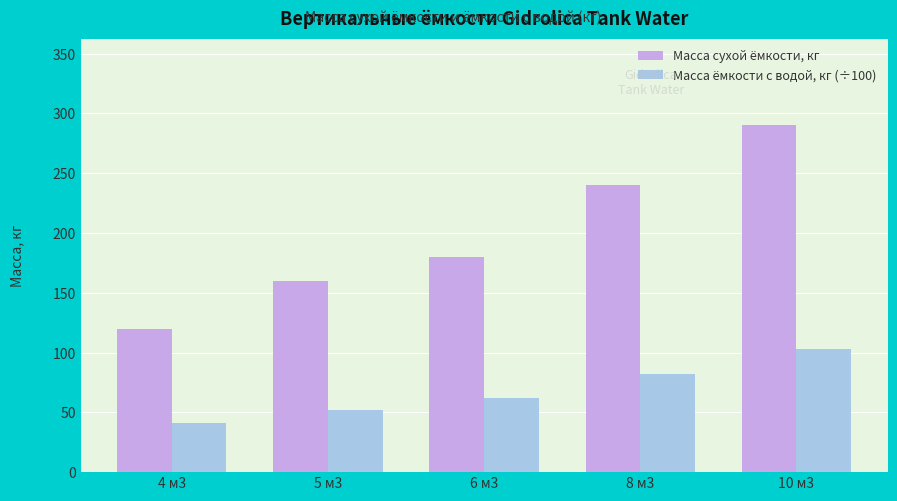

How many categories are shown in the chart?

5